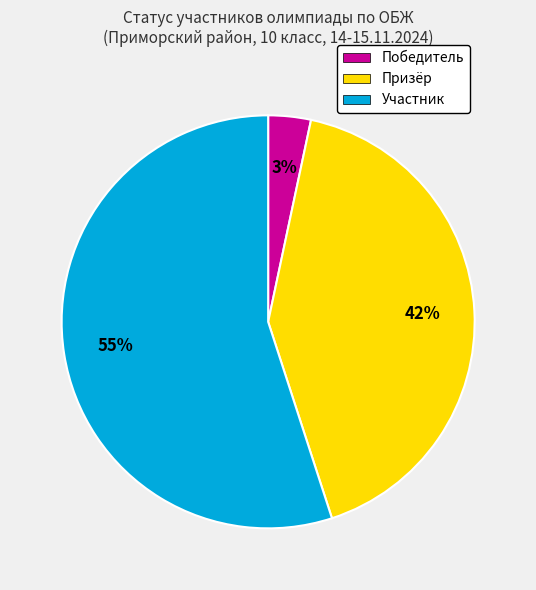

Is it true that Участник is 64% of the pie?

False